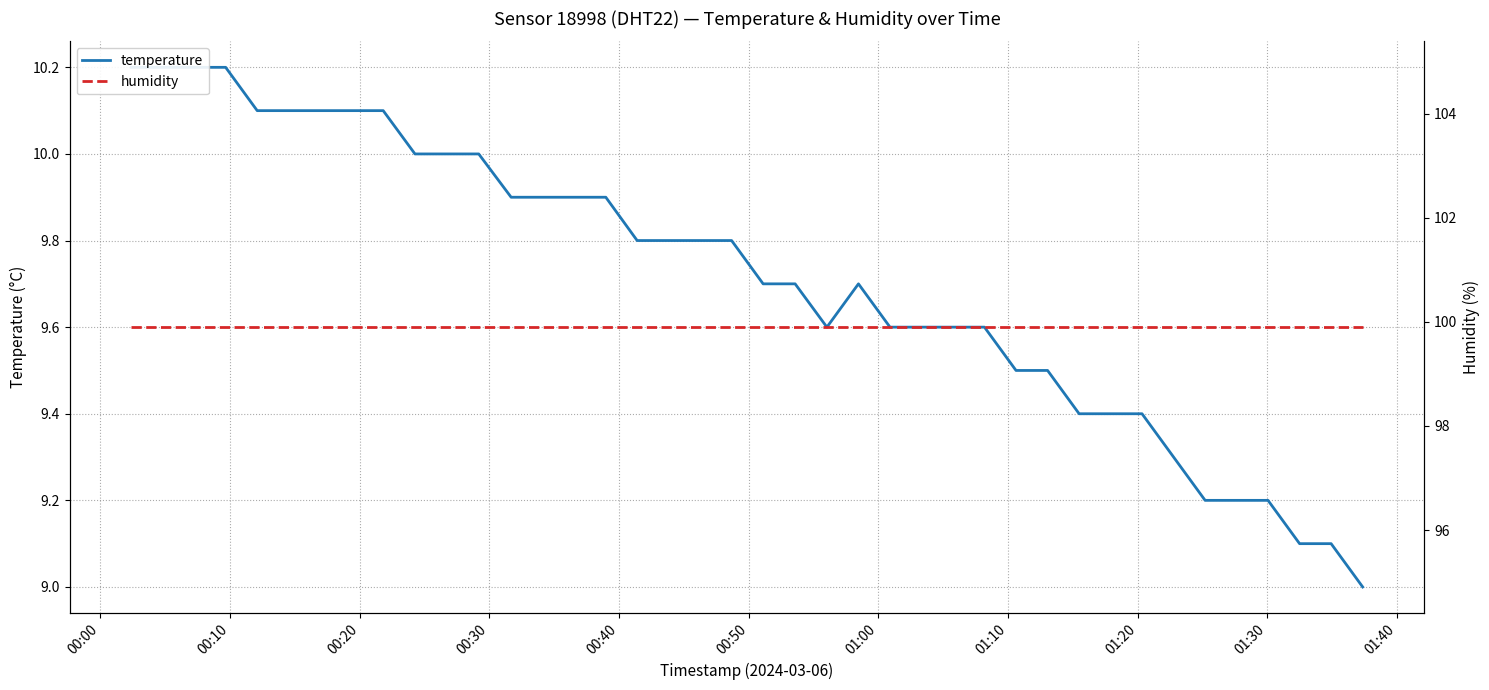

What is the label of the 2nd point from the left?

00:10